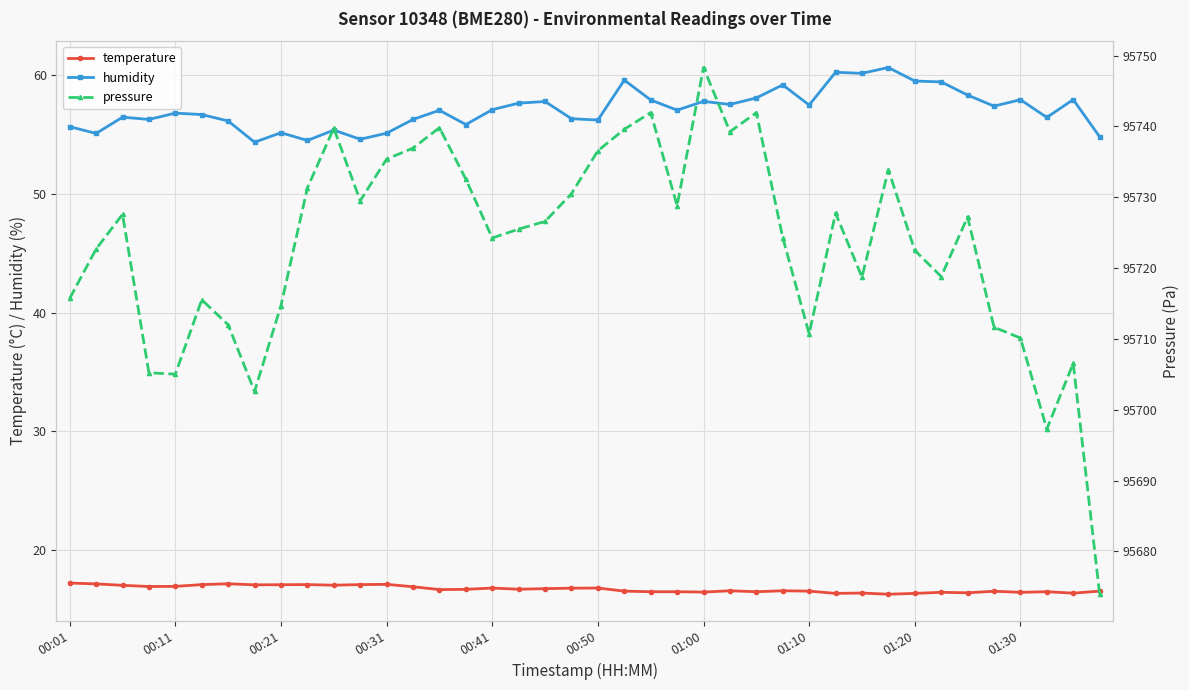

True or false: humidity and temperature cross at least once.

False